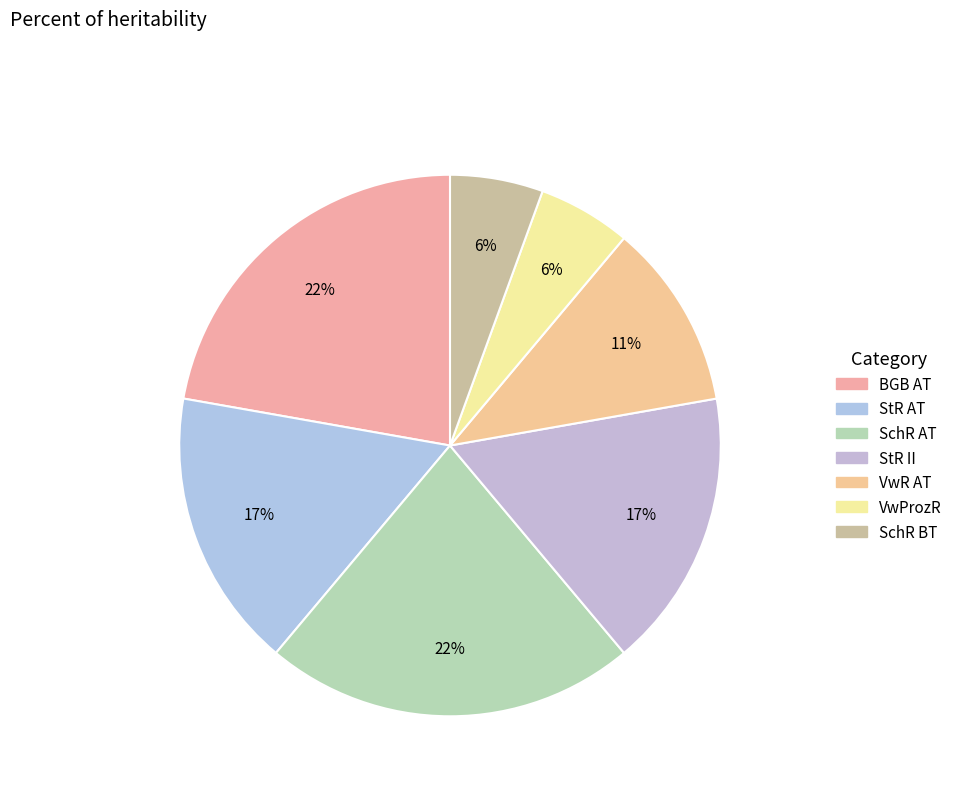

Rank the categories by value from highest to lowest.

BGB AT, SchR AT, StR AT, StR II, VwR AT, VwProzR, SchR BT